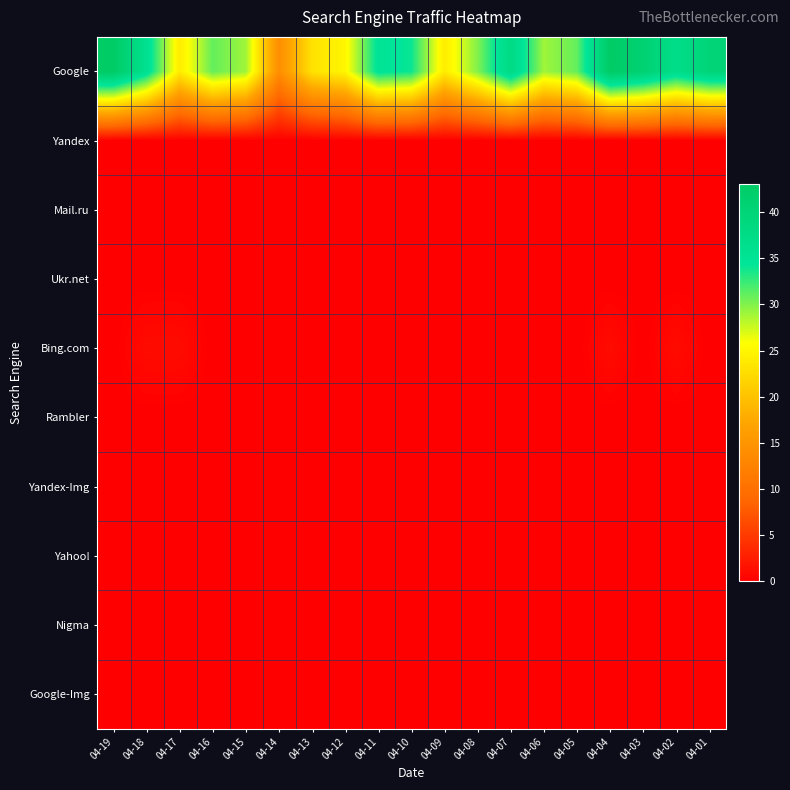

Reading left to right, transcribe all the data shown in this chart.

Google: 04-19=43	04-18=36	04-17=24	04-16=31	04-15=29	04-14=14	04-13=23	04-12=25	04-11=35	04-10=34	04-09=24	04-08=30	04-07=38	04-06=29	04-05=31	04-04=43	04-03=41	04-02=37	04-01=40
Yandex: 04-19=0	04-18=0	04-17=0	04-16=0	04-15=0	04-14=0	04-13=0	04-12=0	04-11=0	04-10=0	04-09=0	04-08=0	04-07=0	04-06=0	04-05=0	04-04=0	04-03=0	04-02=0	04-01=0
Mail.ru: 04-19=0	04-18=0	04-17=0	04-16=0	04-15=0	04-14=0	04-13=0	04-12=0	04-11=0	04-10=0	04-09=0	04-08=0	04-07=0	04-06=0	04-05=0	04-04=0	04-03=0	04-02=0	04-01=0
Ukr.net: 04-19=0	04-18=0	04-17=0	04-16=0	04-15=0	04-14=0	04-13=0	04-12=0	04-11=0	04-10=0	04-09=0	04-08=0	04-07=0	04-06=0	04-05=0	04-04=0	04-03=0	04-02=0	04-01=0
Bing.com: 04-19=0	04-18=1	04-17=1	04-16=0	04-15=0	04-14=0	04-13=0	04-12=0	04-11=0	04-10=0	04-09=0	04-08=0	04-07=0	04-06=0	04-05=0	04-04=1	04-03=0	04-02=1	04-01=0
Rambler: 04-19=0	04-18=0	04-17=0	04-16=0	04-15=0	04-14=0	04-13=0	04-12=0	04-11=0	04-10=0	04-09=0	04-08=0	04-07=0	04-06=0	04-05=0	04-04=0	04-03=0	04-02=0	04-01=0
Yandex-Img: 04-19=0	04-18=0	04-17=0	04-16=0	04-15=0	04-14=0	04-13=0	04-12=0	04-11=0	04-10=0	04-09=0	04-08=0	04-07=0	04-06=0	04-05=0	04-04=0	04-03=0	04-02=0	04-01=0
Yahoo!: 04-19=0	04-18=0	04-17=0	04-16=0	04-15=0	04-14=0	04-13=0	04-12=0	04-11=0	04-10=0	04-09=0	04-08=0	04-07=0	04-06=0	04-05=0	04-04=0	04-03=0	04-02=0	04-01=0
Nigma: 04-19=0	04-18=0	04-17=0	04-16=0	04-15=0	04-14=0	04-13=0	04-12=0	04-11=0	04-10=0	04-09=0	04-08=0	04-07=0	04-06=0	04-05=0	04-04=0	04-03=0	04-02=0	04-01=0
Google-Img: 04-19=0	04-18=0	04-17=0	04-16=0	04-15=0	04-14=0	04-13=0	04-12=0	04-11=0	04-10=0	04-09=0	04-08=0	04-07=0	04-06=0	04-05=0	04-04=0	04-03=0	04-02=0	04-01=0